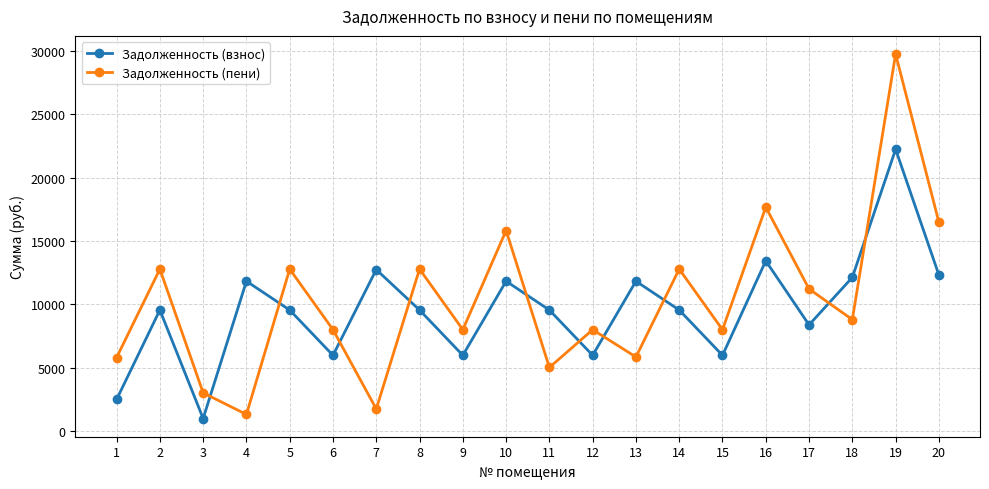

After their last crossing, which series has the higher values: Задолженность (взнос) or Задолженность (пени)?

Задолженность (пени)